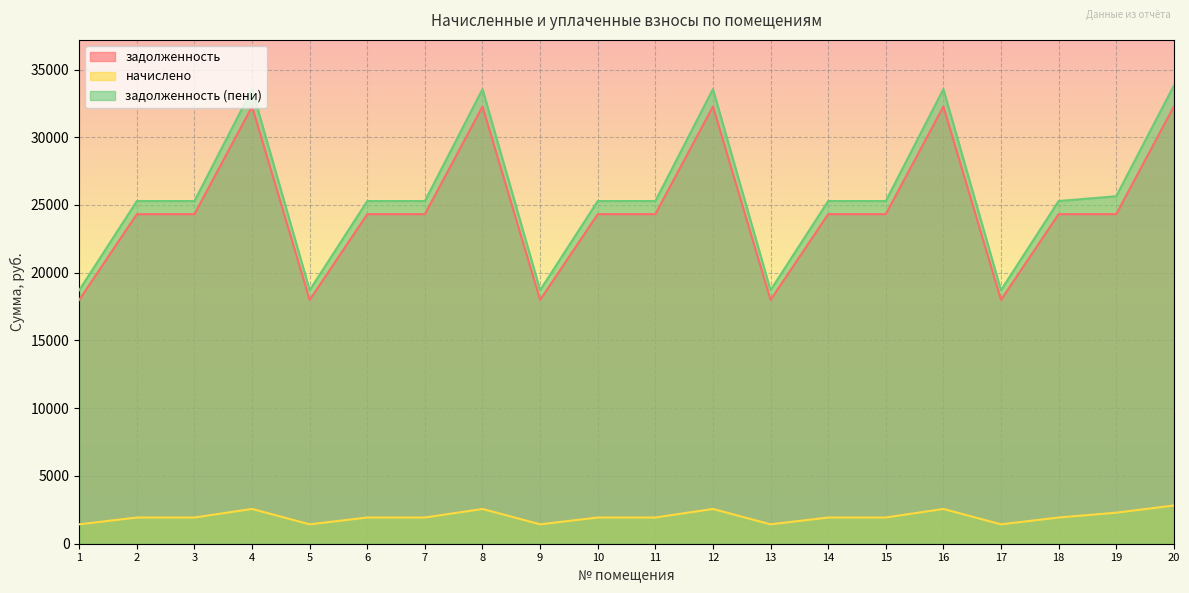

Between 9 and 2, which is larger?

2